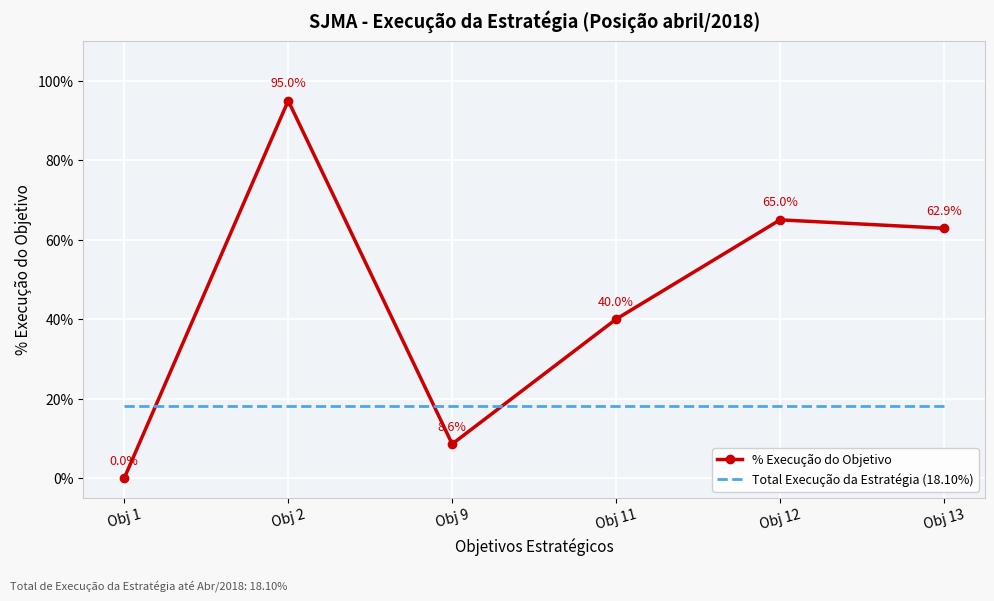

At Obj 11, list the series in order from smallest to largest.

Total Execução da Estratégia (18.10%), % Execução do Objetivo